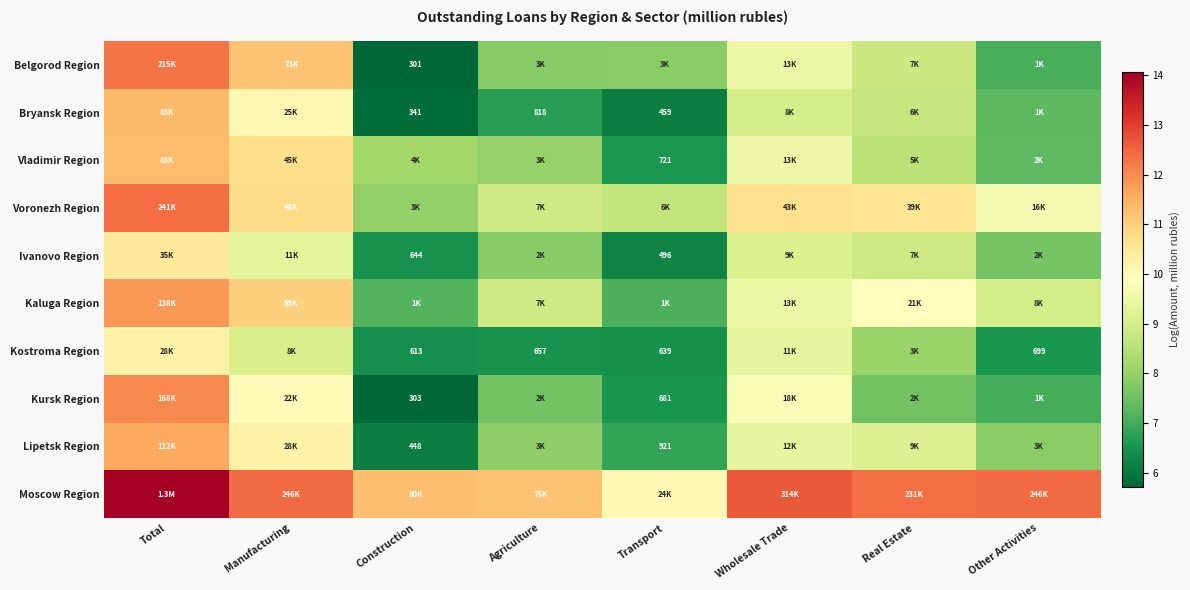

What is the sum of the Vladimir Region values at Other Activities and Construction?

15.5